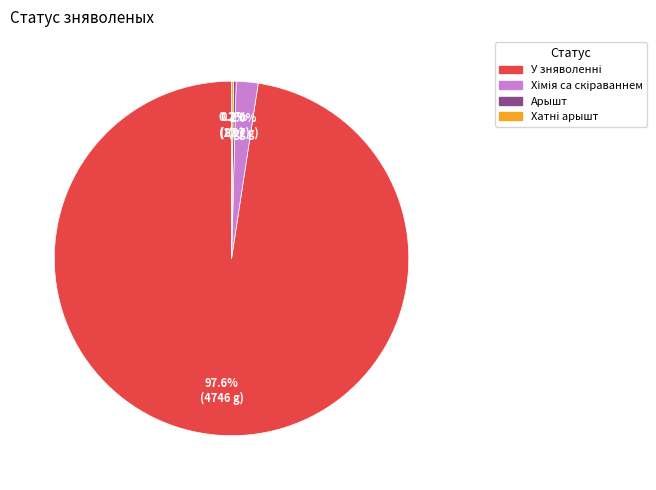

Is there a majority slice in this chart?

Yes